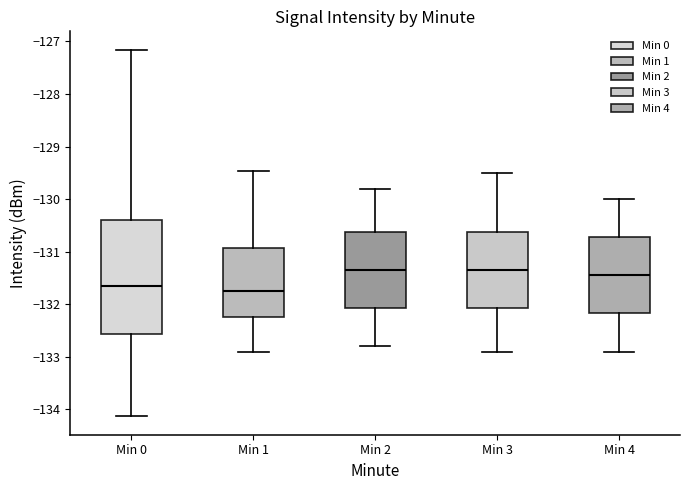

Which box is the tallest, from its lower edge to its upper edge?

Min 0